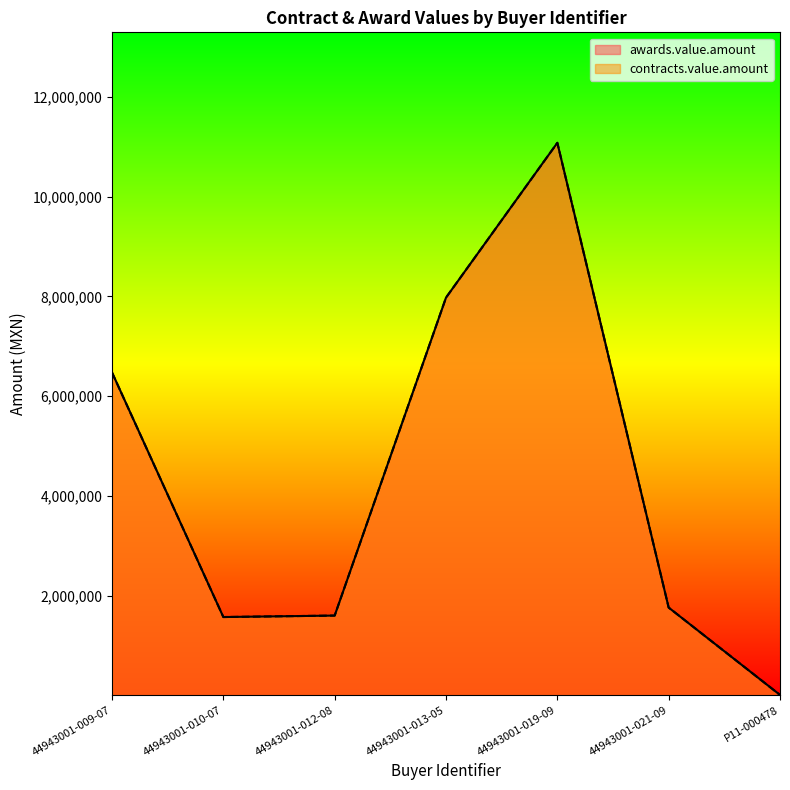

What is the sum of the contracts.value.amount values at P11-000478 and 44943001-012-08?

1605336.6